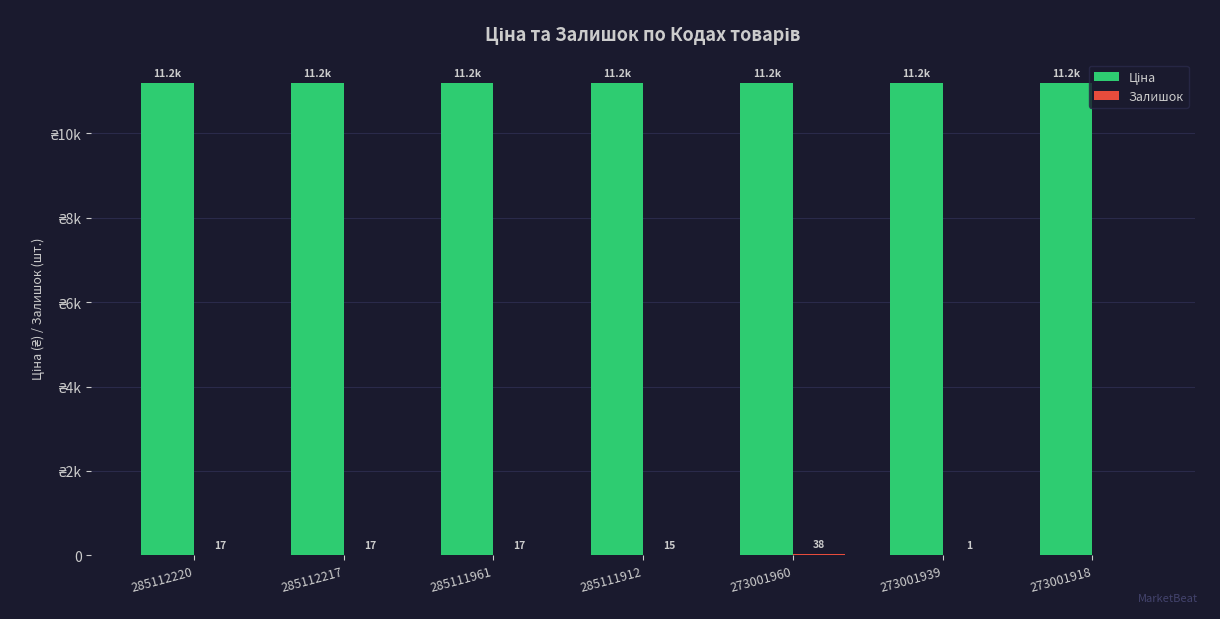

Are the bars horizontal?

No